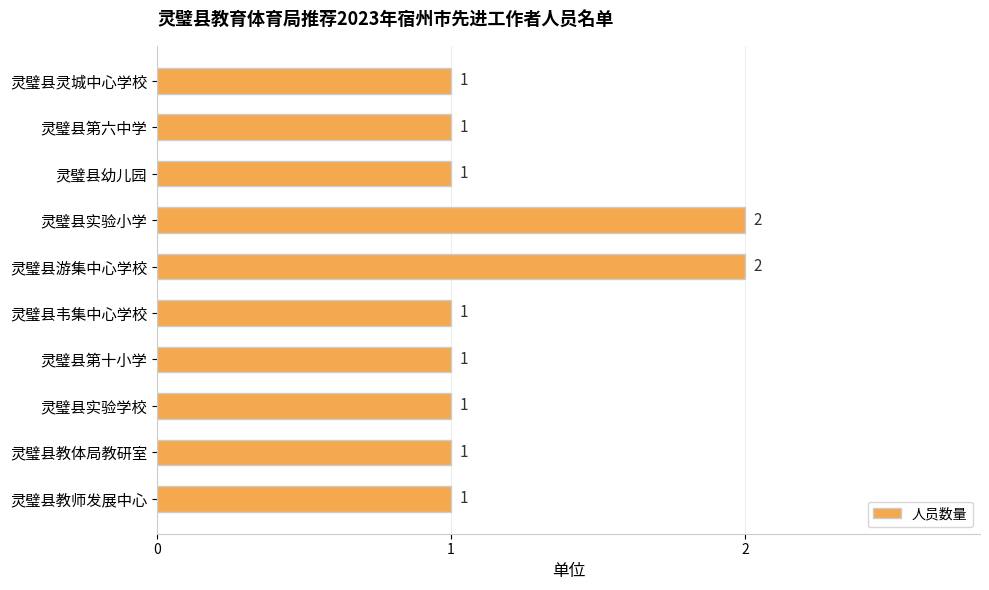

What is the sum of all values?

12